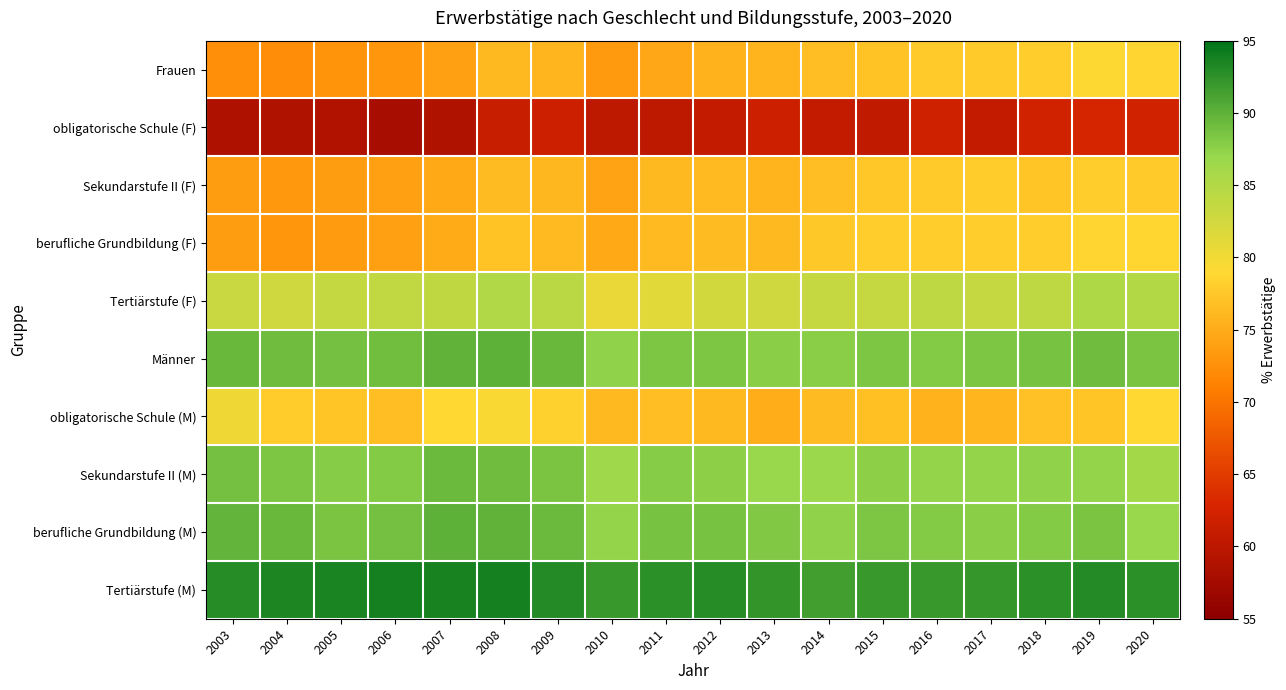

What is the spread (max minus min) of values at 2014?

30.6